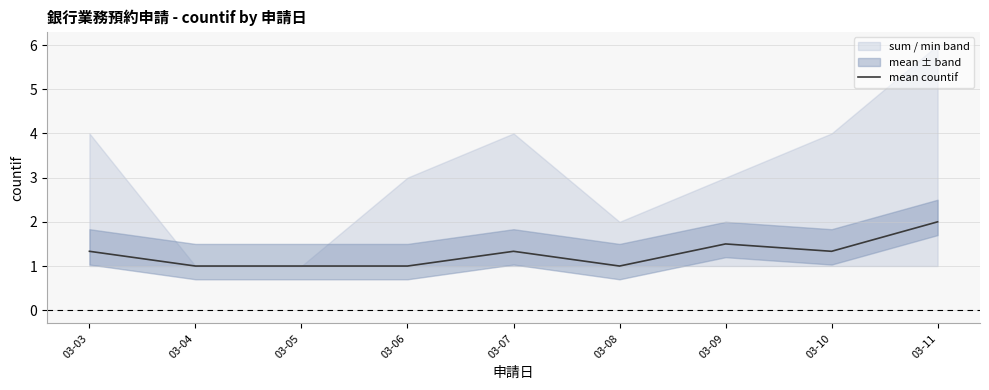

What is the difference between the second highest and minimum values?

0.5